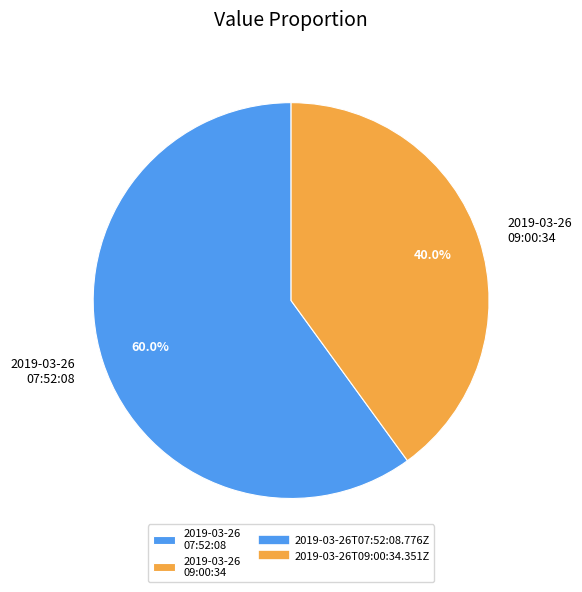

Rank the categories by value from highest to lowest.

2019-03-26 07:52:08, 2019-03-26 09:00:34